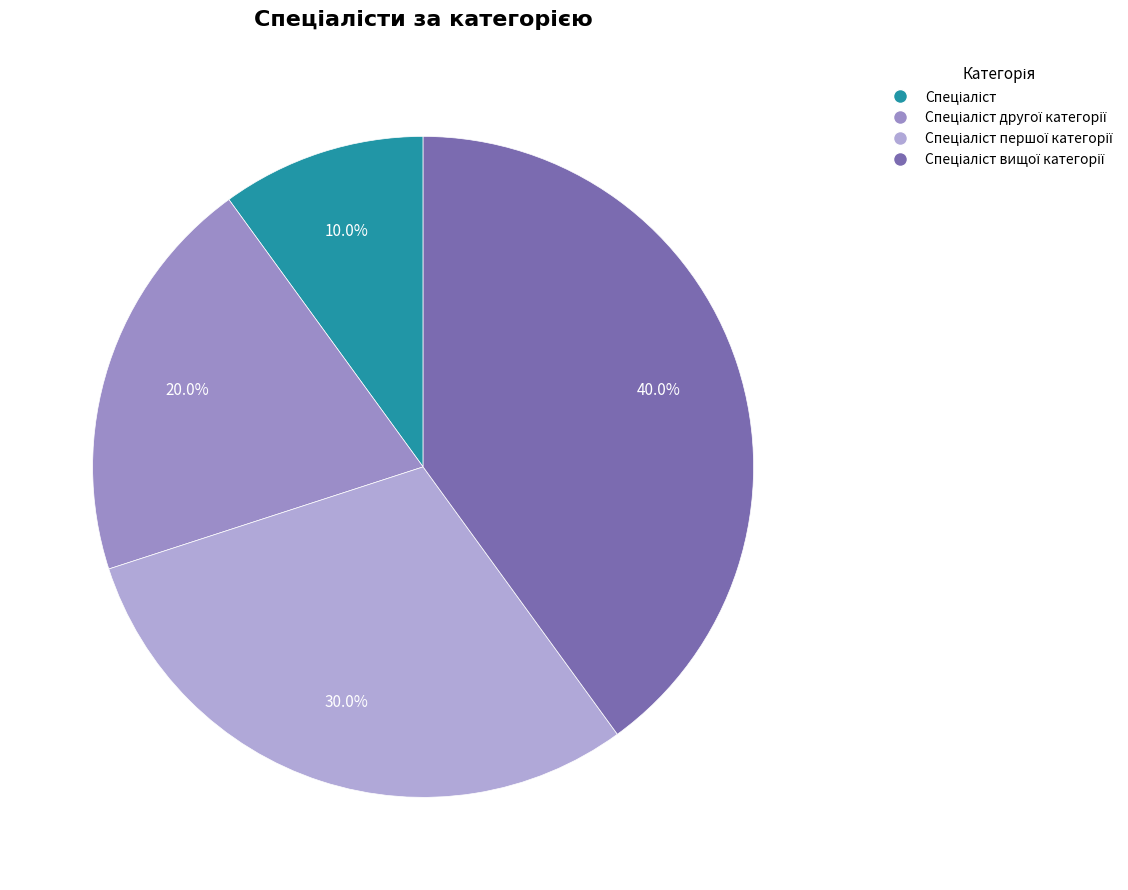

How many segments does this pie chart have?

4